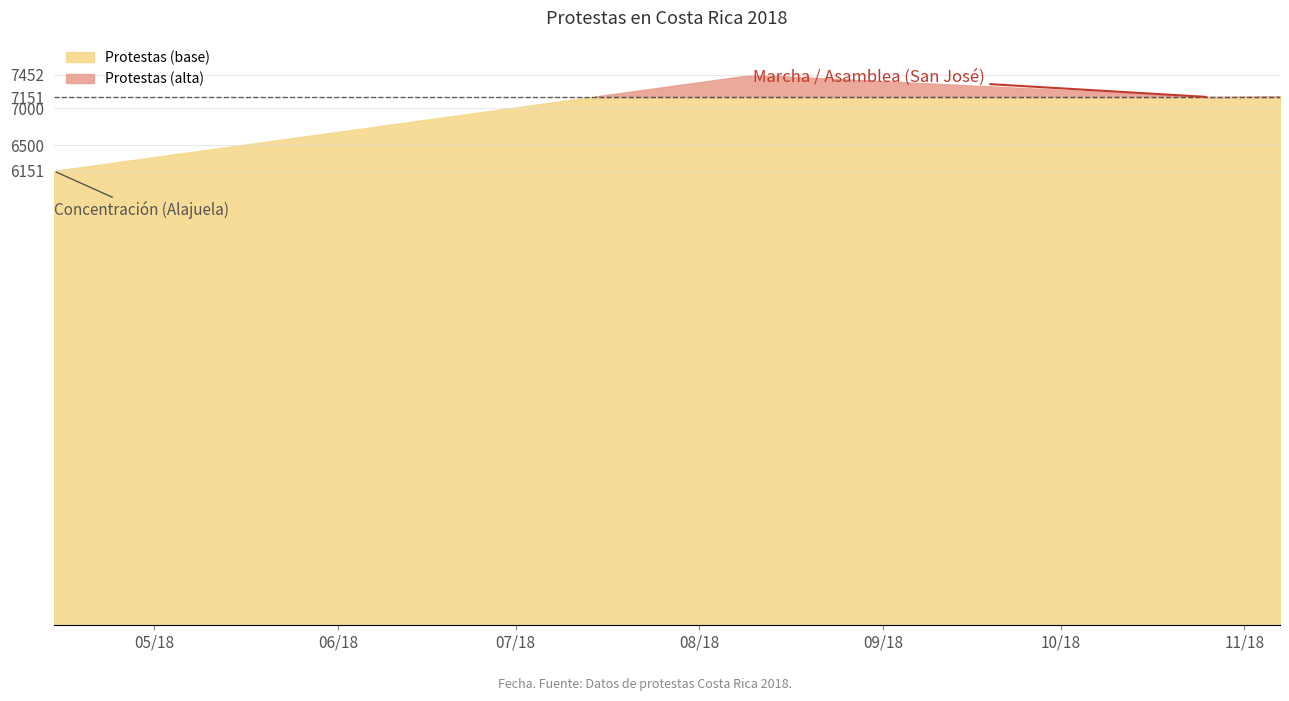

Reading left to right, transcribe all the data shown in this chart.

2018-04-14=6151	2018-08-10=7452	2018-10-26=7151	2018-11-07=7160